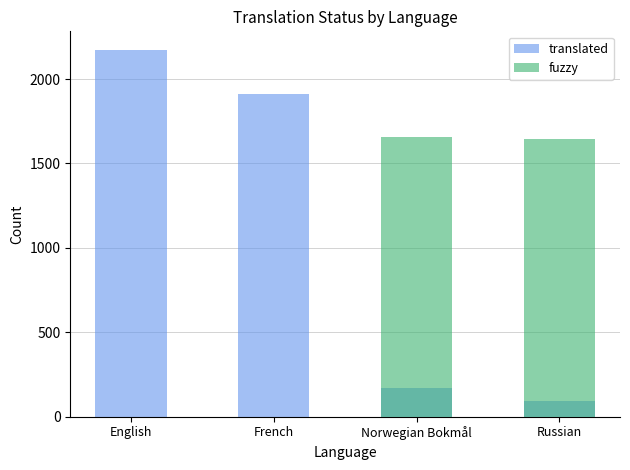

At which label does translated reach its peak?

English